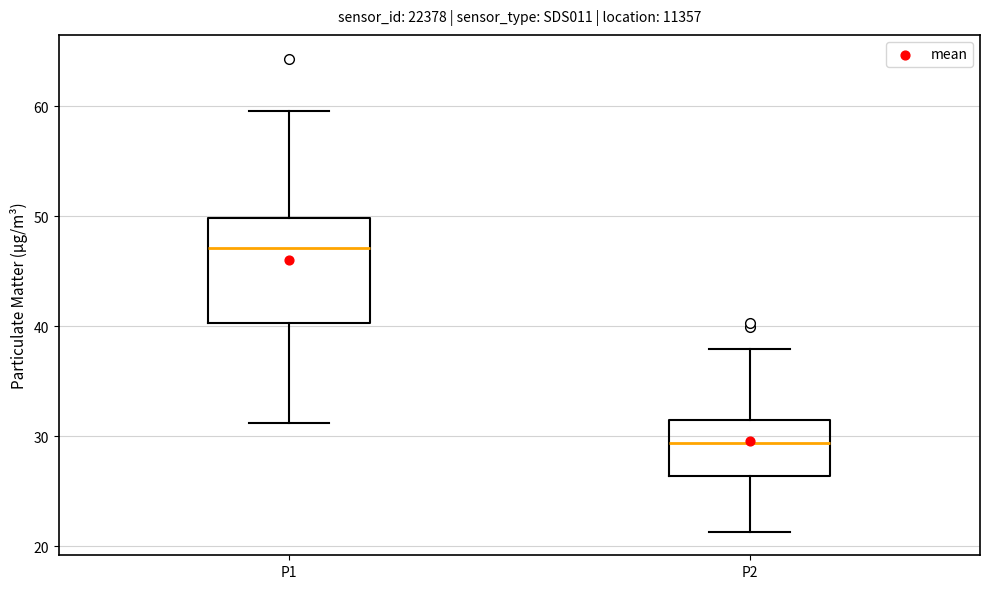

Which box's median line is the lowest?

P2